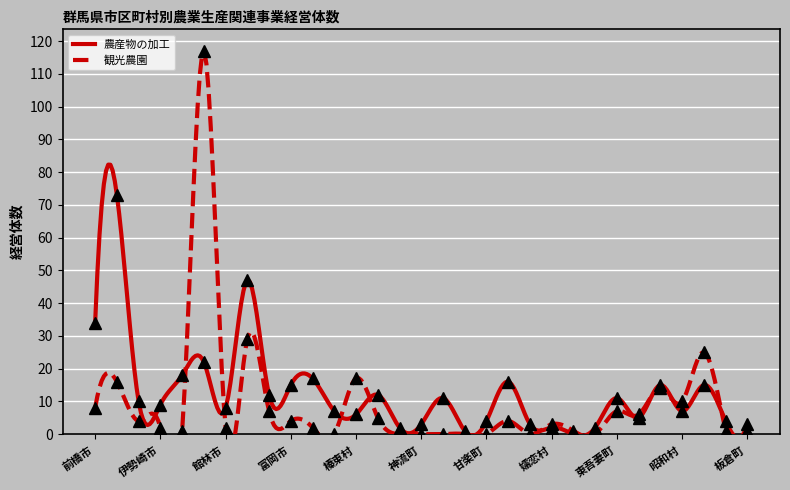

What is the difference between the 観光農園 values at 吉岡町 and 伊勢崎市?

3